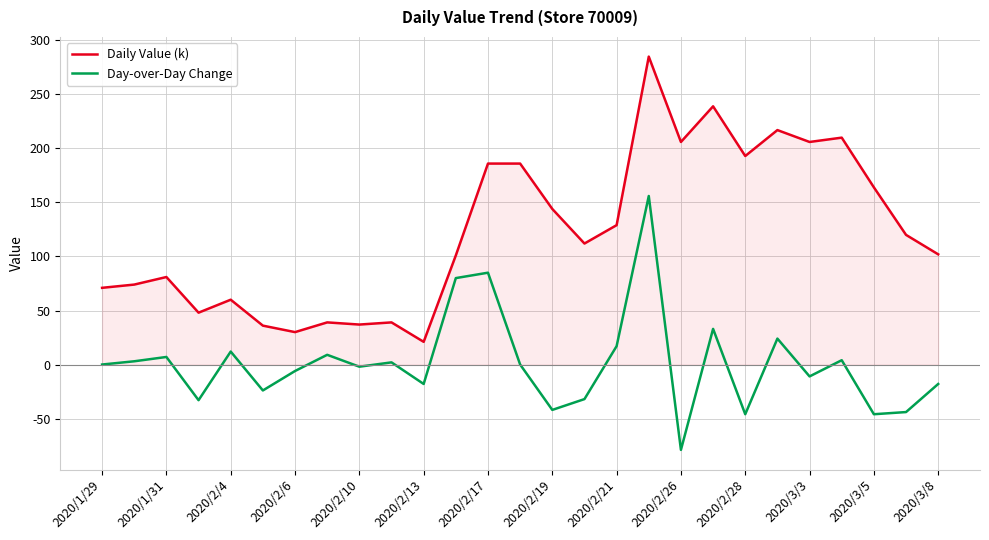

At which label does Daily Value (k) reach its minimum?

2020/2/13